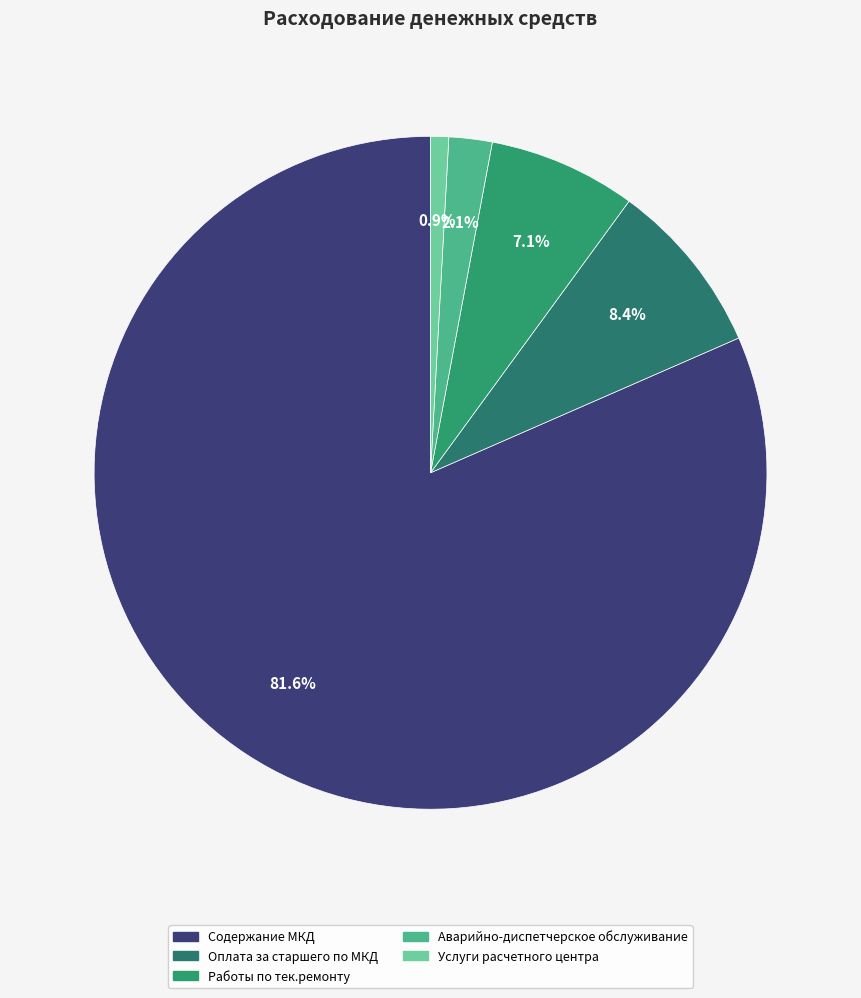

What is the change in value from Содержание МКД to Услуги расчетного центра?

-132673.8